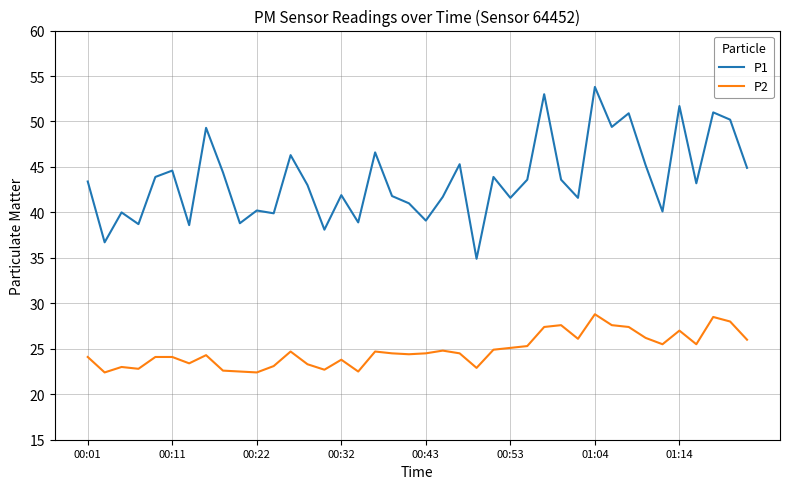

Which series has the largest total across all categories?

P1